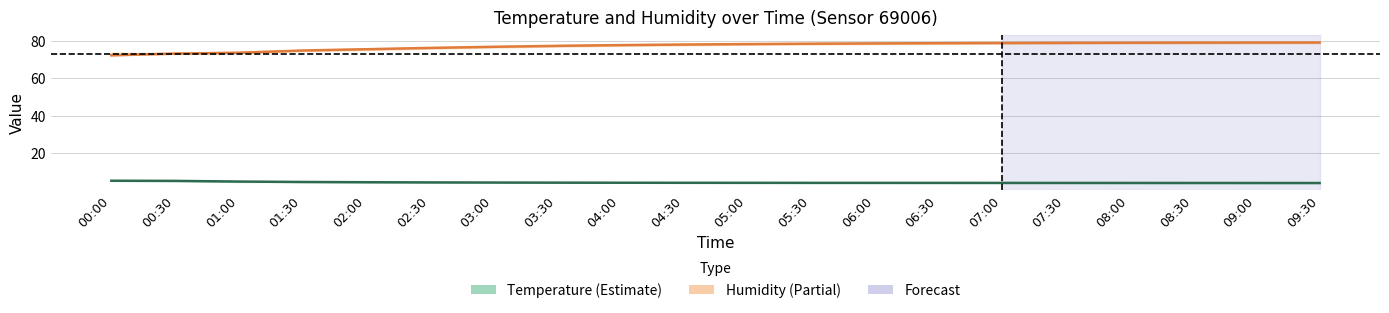

What is the smallest value displayed?

4.2